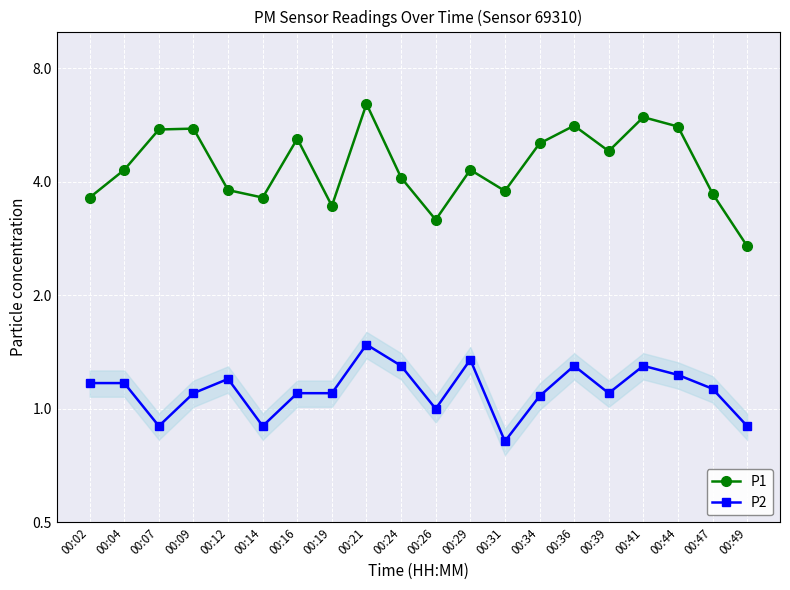

How many lines are shown in the chart?

2